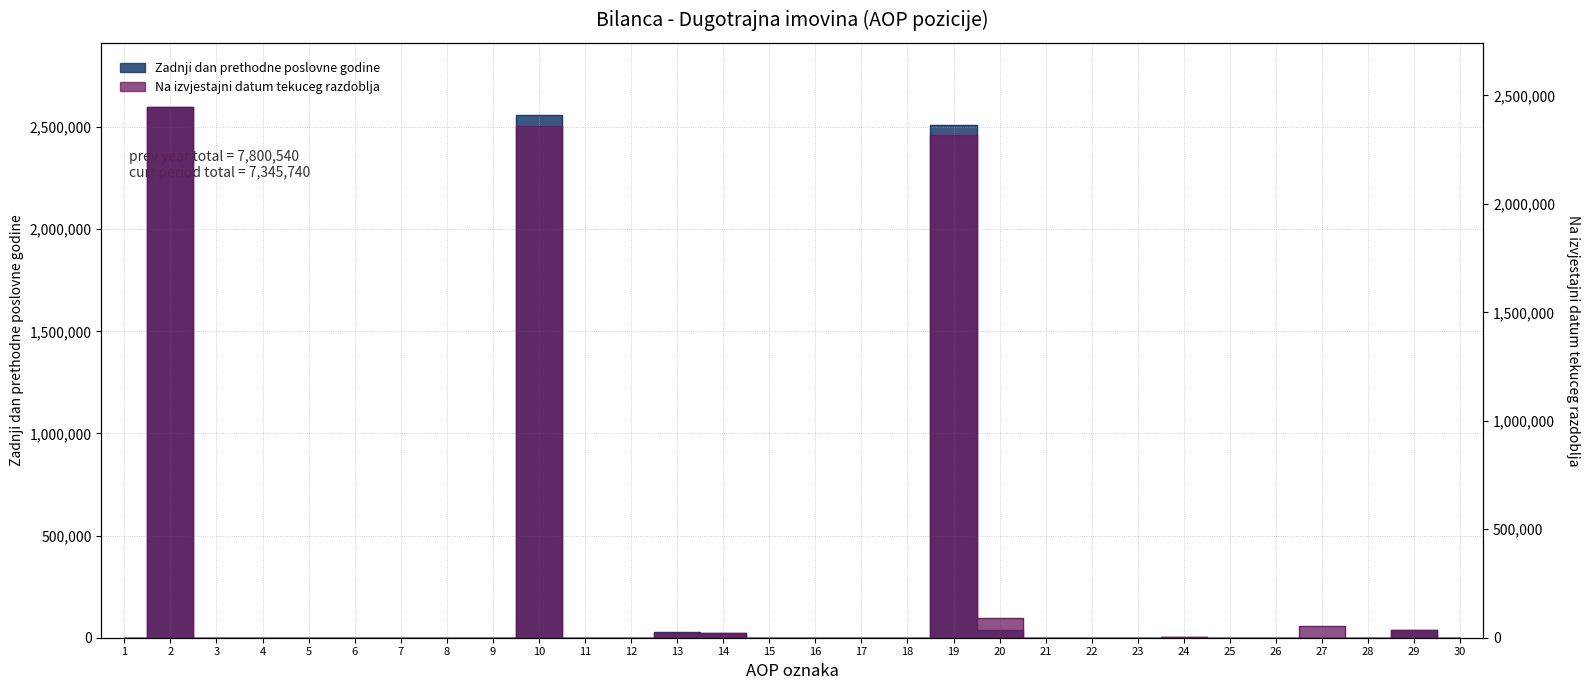

Which has a higher value, 9 or 2?

2